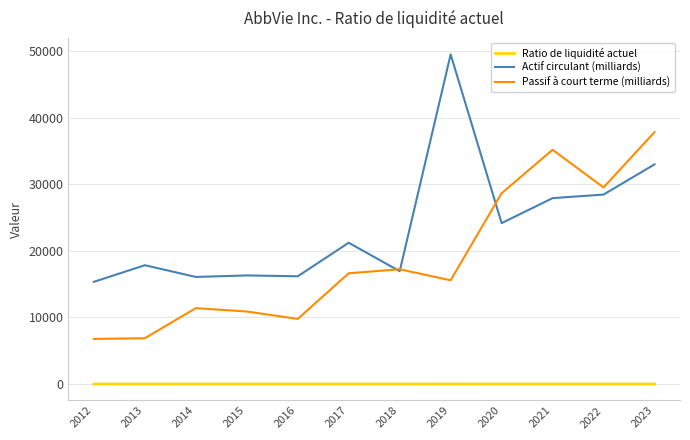

At how many categories does at least one series exceed 15011?

12